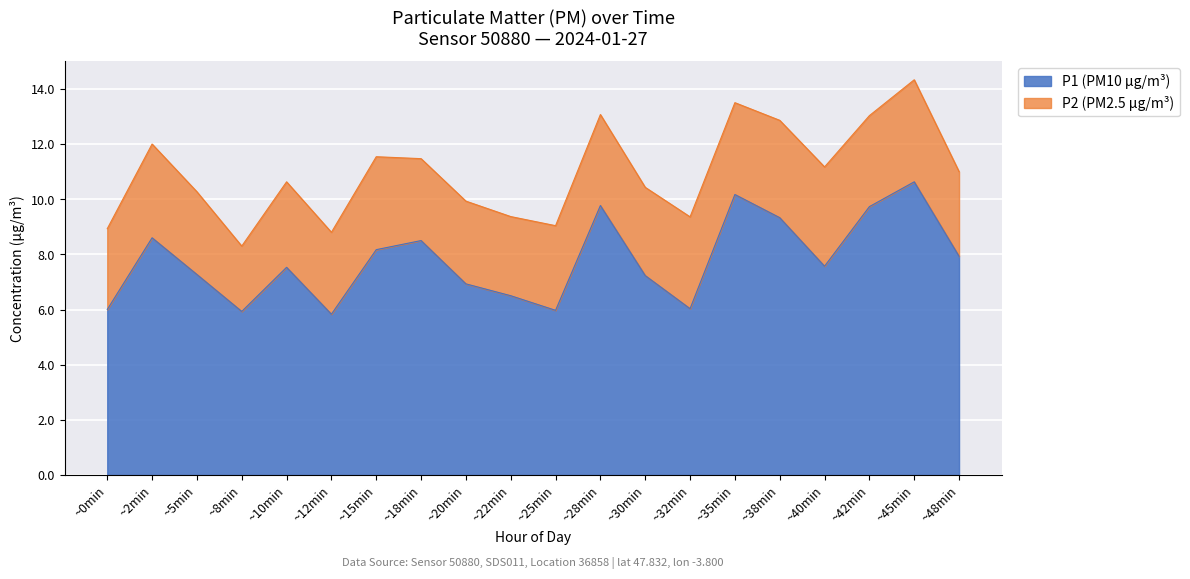

What is the total value across all series at ~2min?

12.0